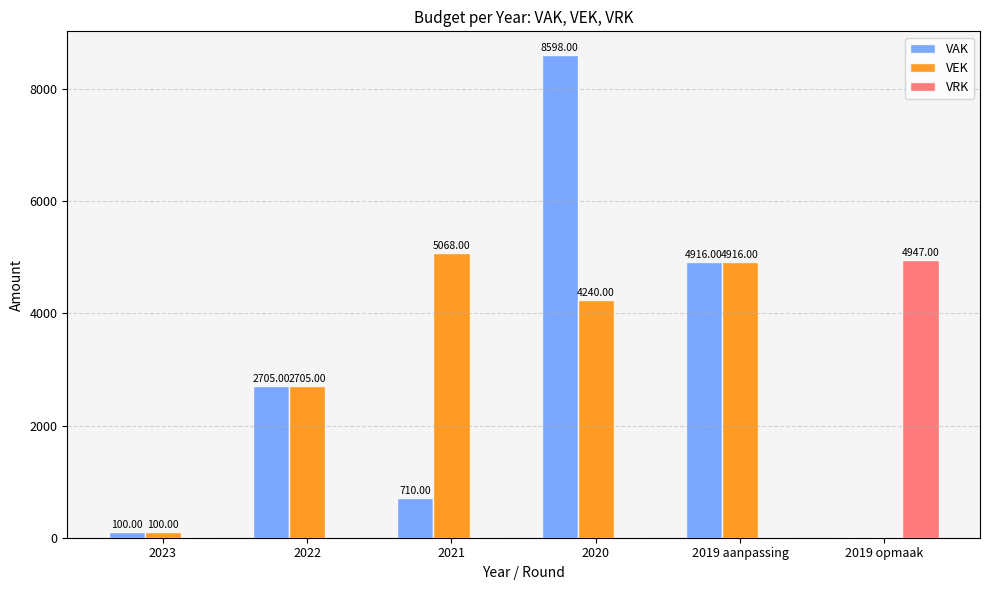

Which series has the widest spread of values?

VAK